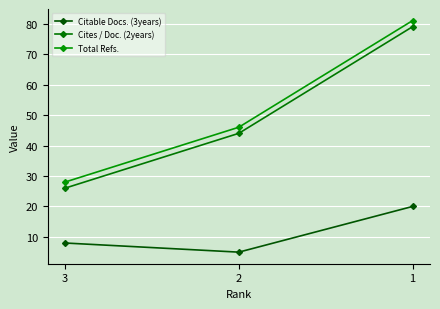

List the series in order of their peak value, highest first.

Total Refs., Cites / Doc. (2years), Citable Docs. (3years)